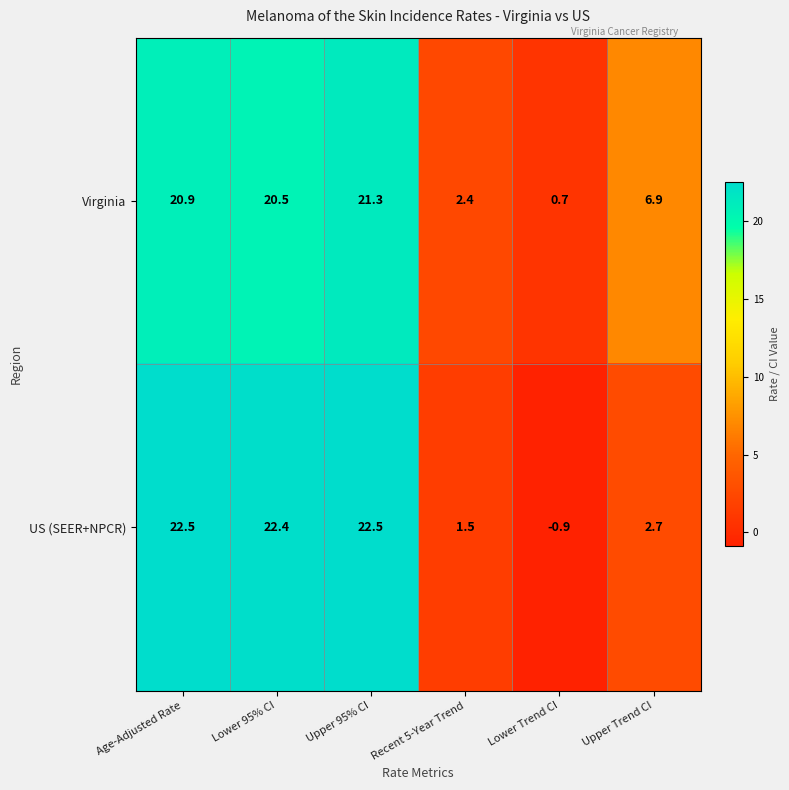

What is the difference between the highest and lowest values at Lower Trend CI?

1.6